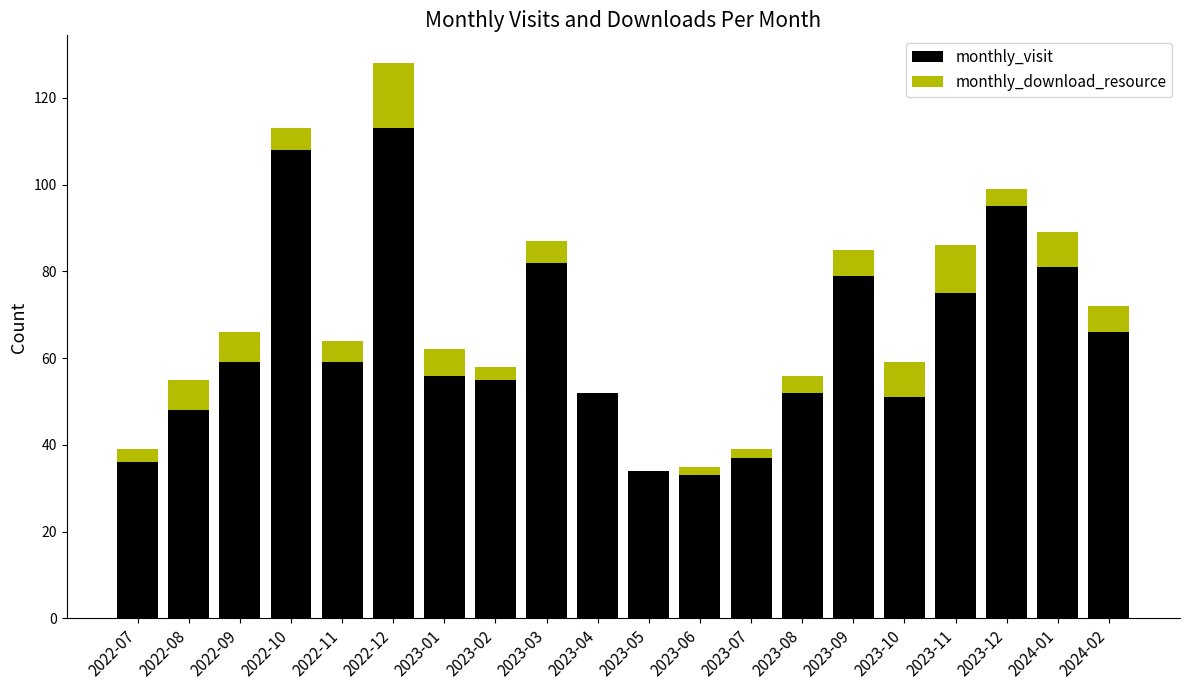

What is the sum of all monthly_visit values?

1271